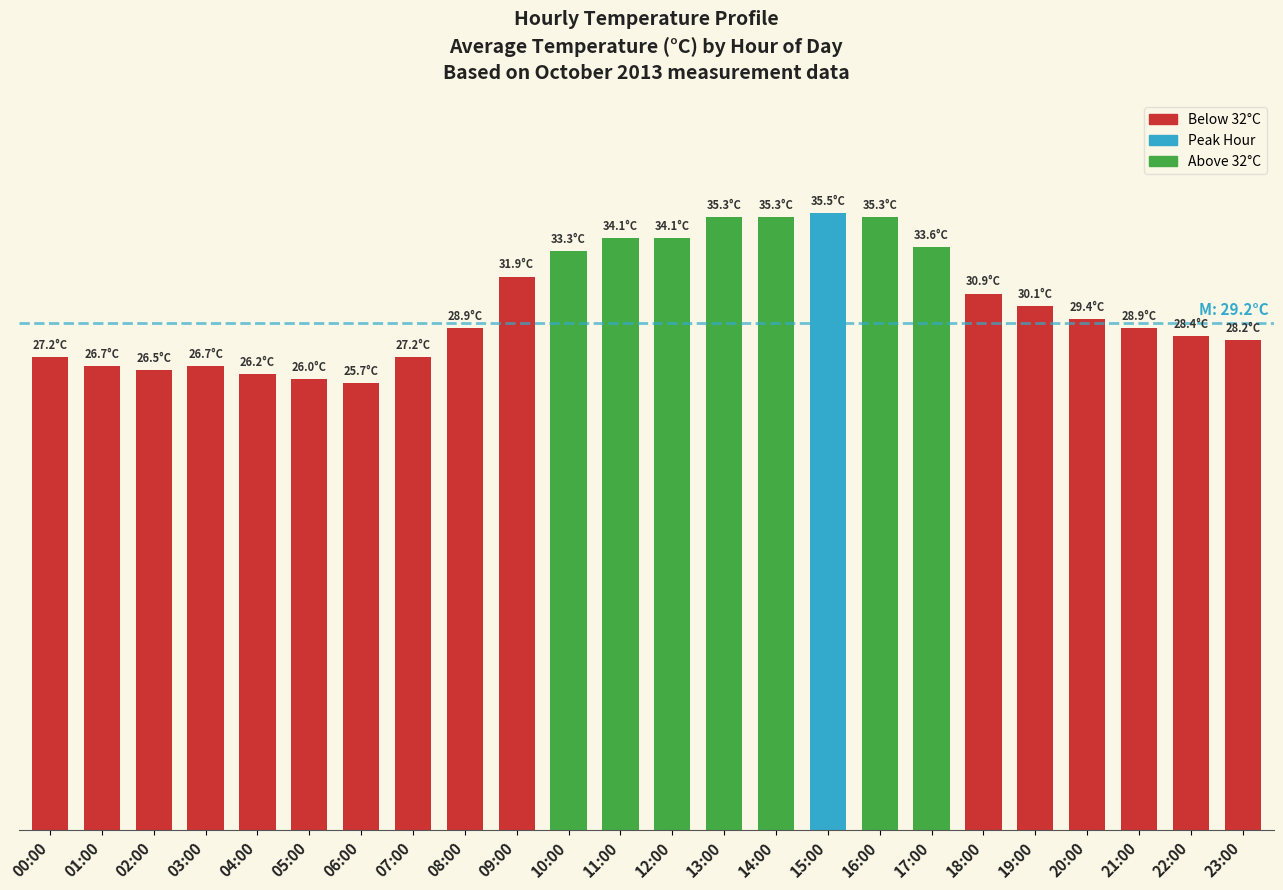

Reading left to right, list all the values displayed in this chart.

27.2	26.7	26.5	26.7	26.2	26.0	25.7	27.2	28.9	31.9	33.3	34.1	34.1	35.3	35.3	35.5	35.3	33.6	30.9	30.1	29.4	28.9	28.4	28.2